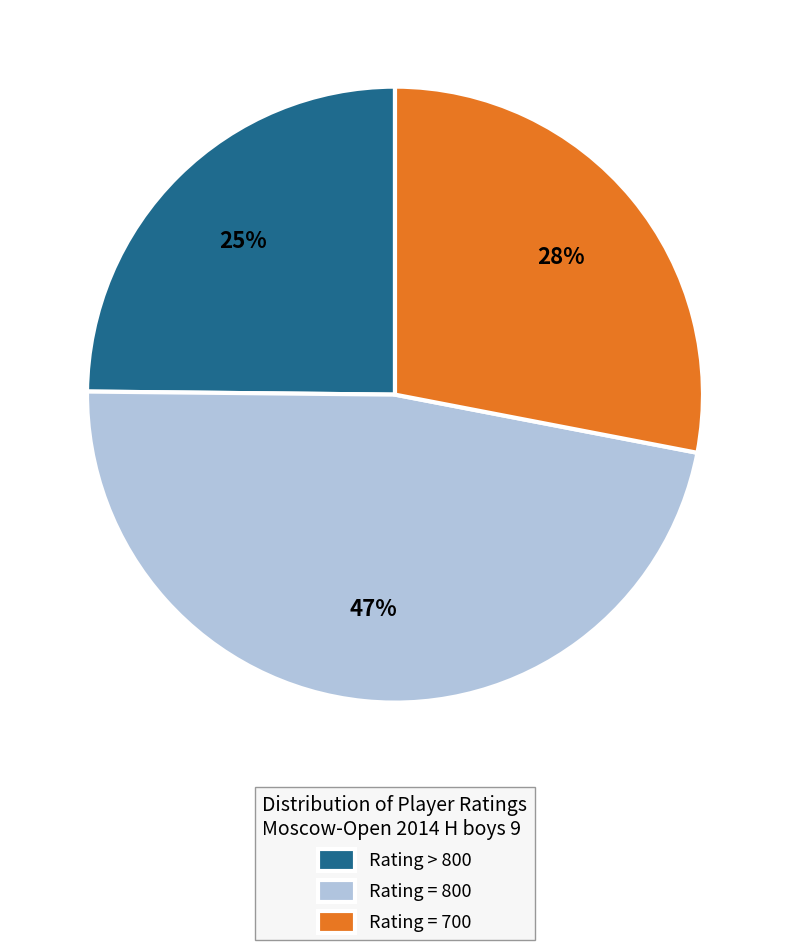

Do Rating = 800 and Rating = 700 together represent more than half of the pie?

Yes